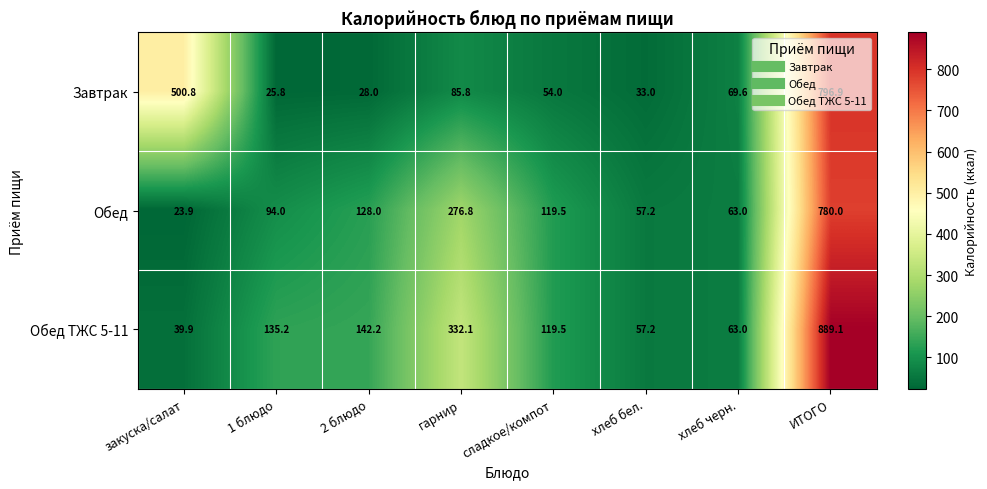

At which category is the sum across all series the highest?

ИТОГО